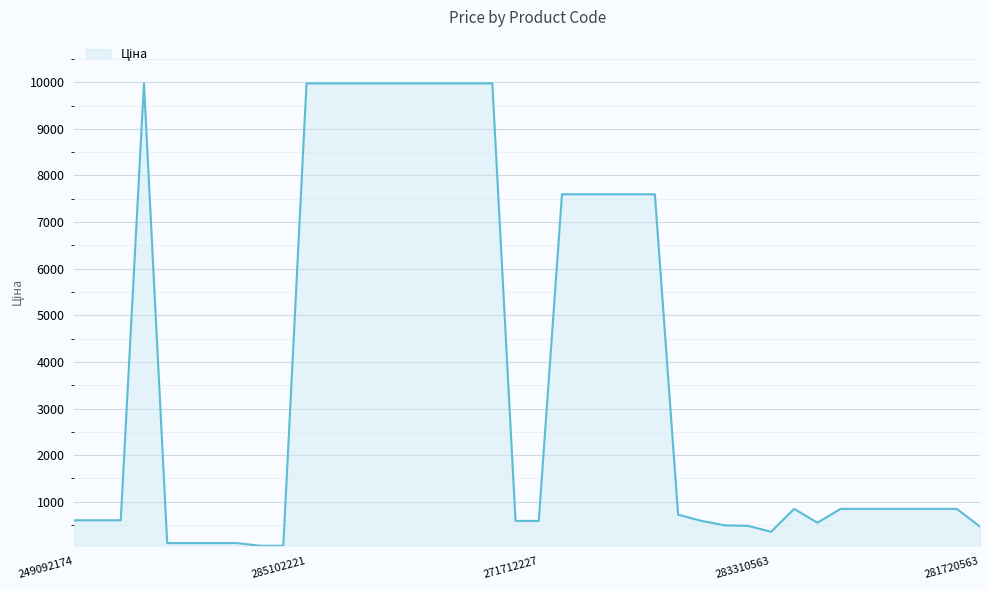

What is the maximum value shown in the chart?

9975.0